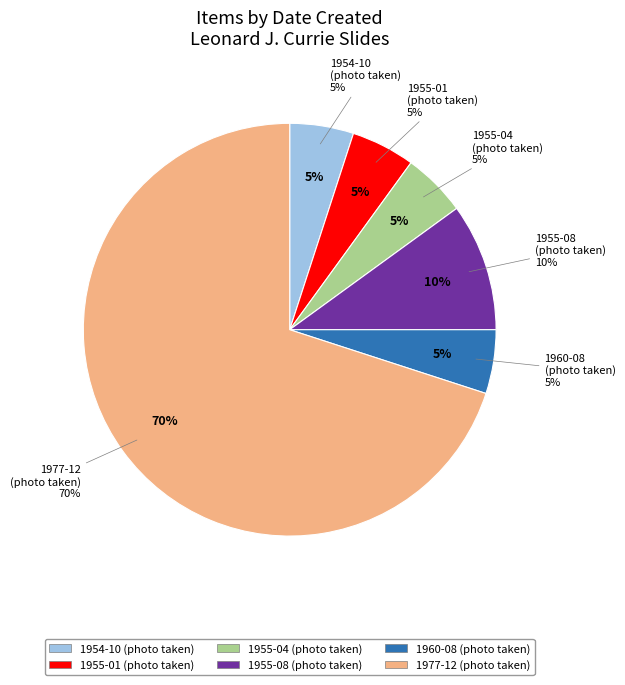

The 1960-08 (photo taken) slice represents 5% of the pie. True or false?

True